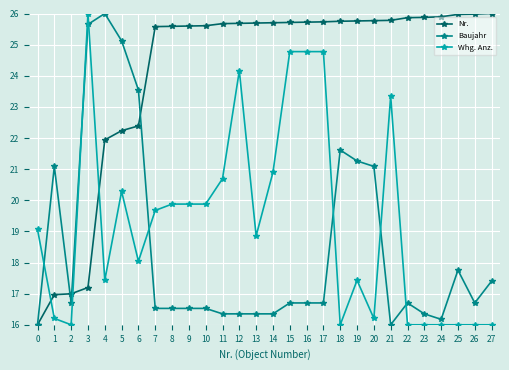

What is the lowest value of the Nr. series?

16.0